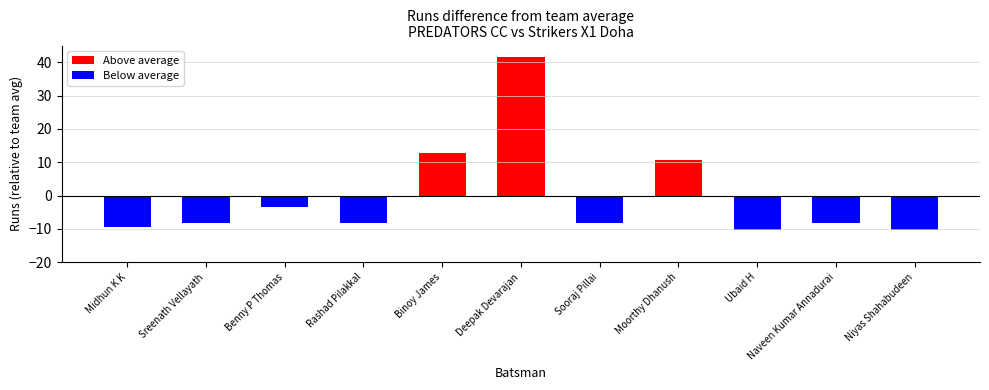

What position from the left is Midhun K K?

1